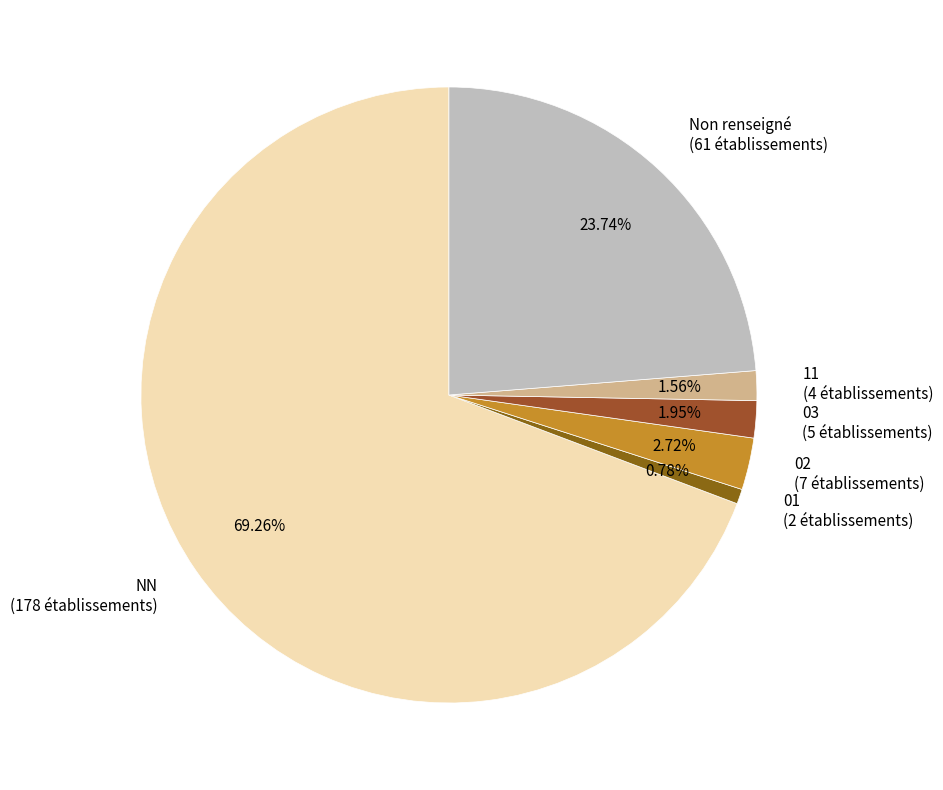

Between 01 (2 établissements) and 02 (7 établissements), which is larger?

02 (7 établissements)